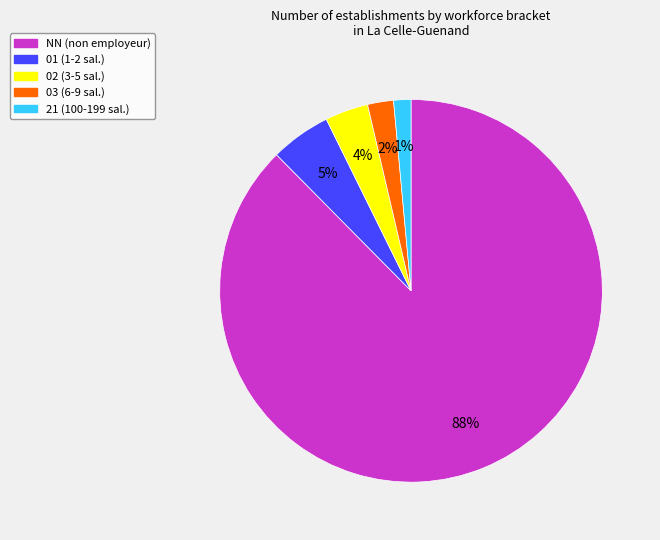

To the nearest percent, what portion does NN represent?

88%